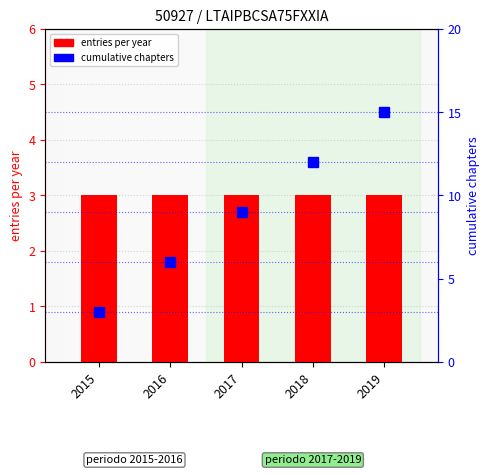

What is the difference between the maximum and minimum values in the cumulative chapters series?

12